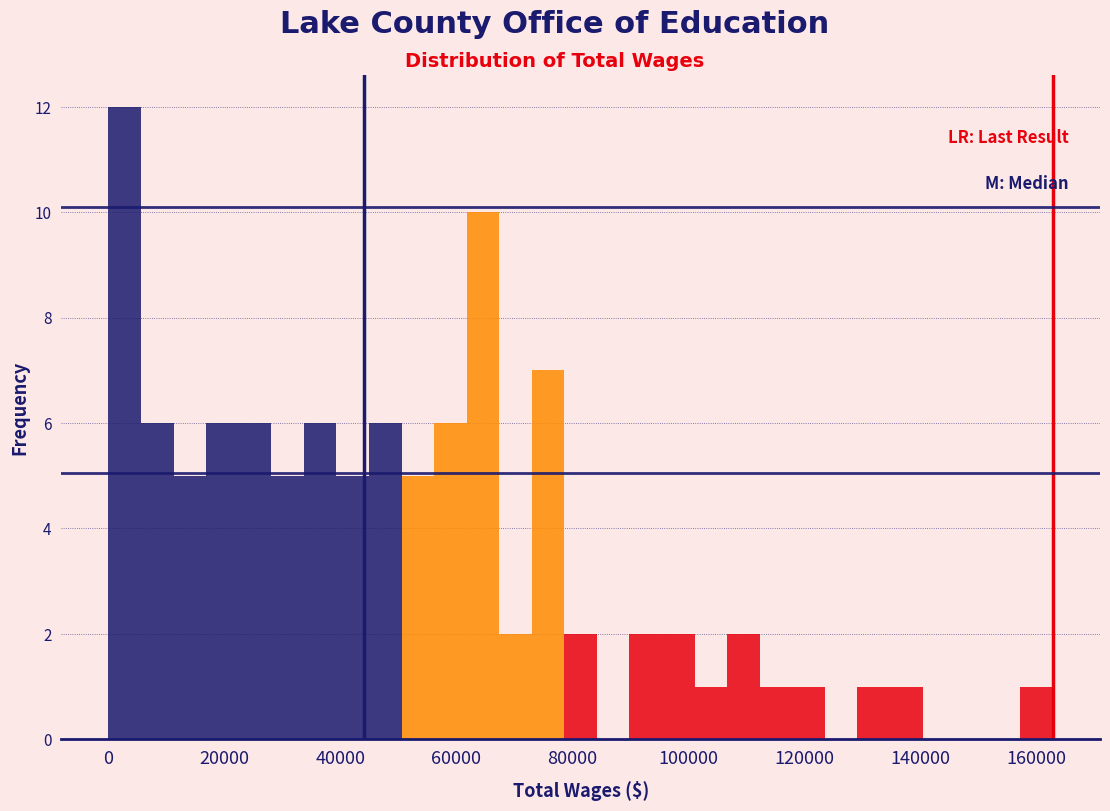

Read against the x-axis, roughly where is the centre of the tallest bar?

2000